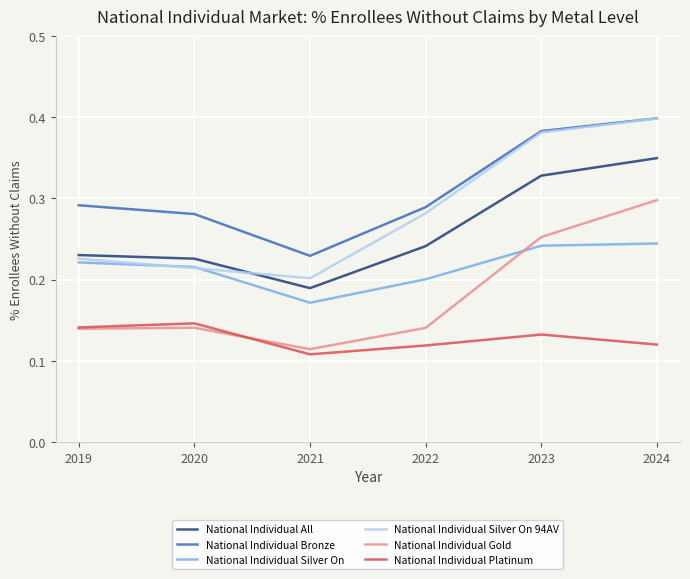

At which label is National Individual Platinum closest to 0?

2021